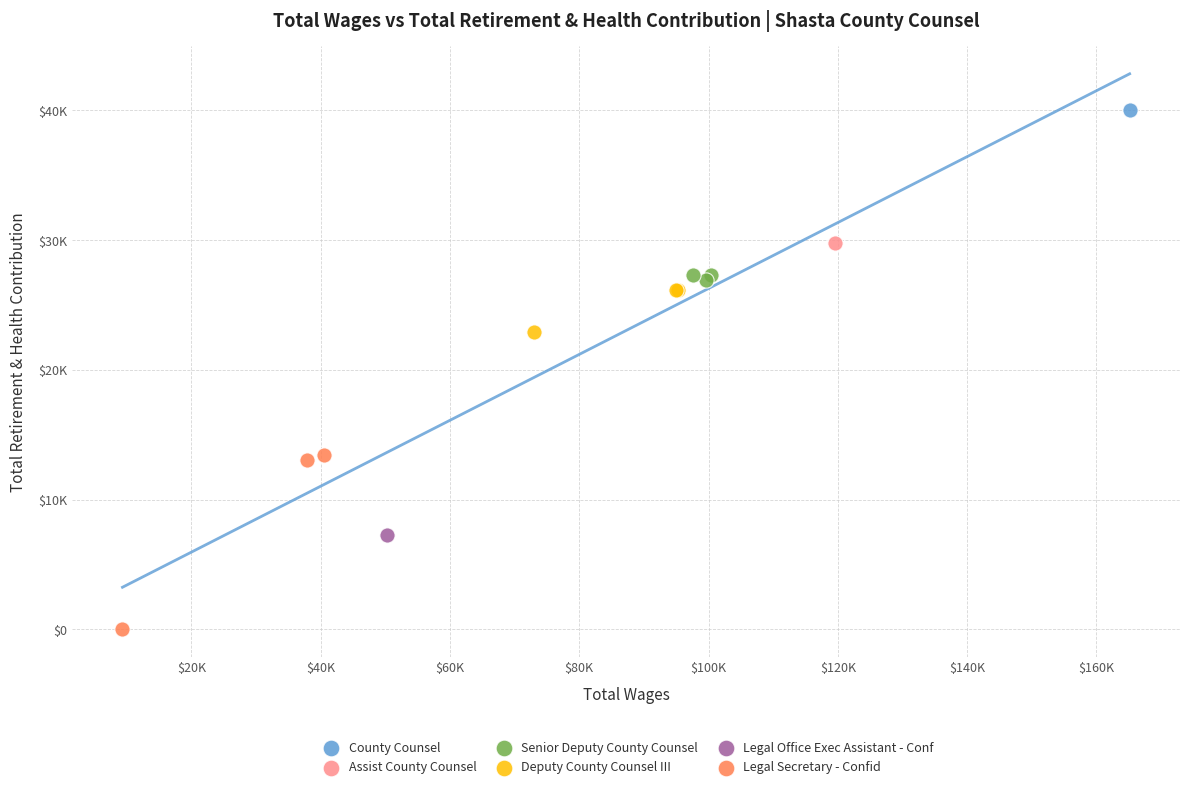

What are all the series names shown in the legend?

County Counsel, Assist County Counsel, Senior Deputy County Counsel, Deputy County Counsel III, Legal Office Exec Assistant - Conf, Legal Secretary - Confid